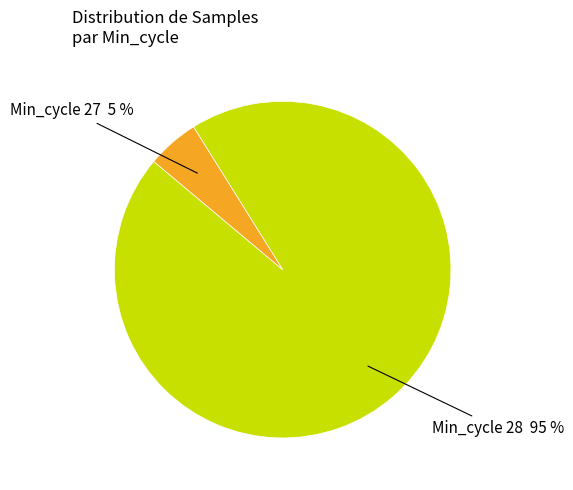

To the nearest percent, what is the average slice percentage?

50%